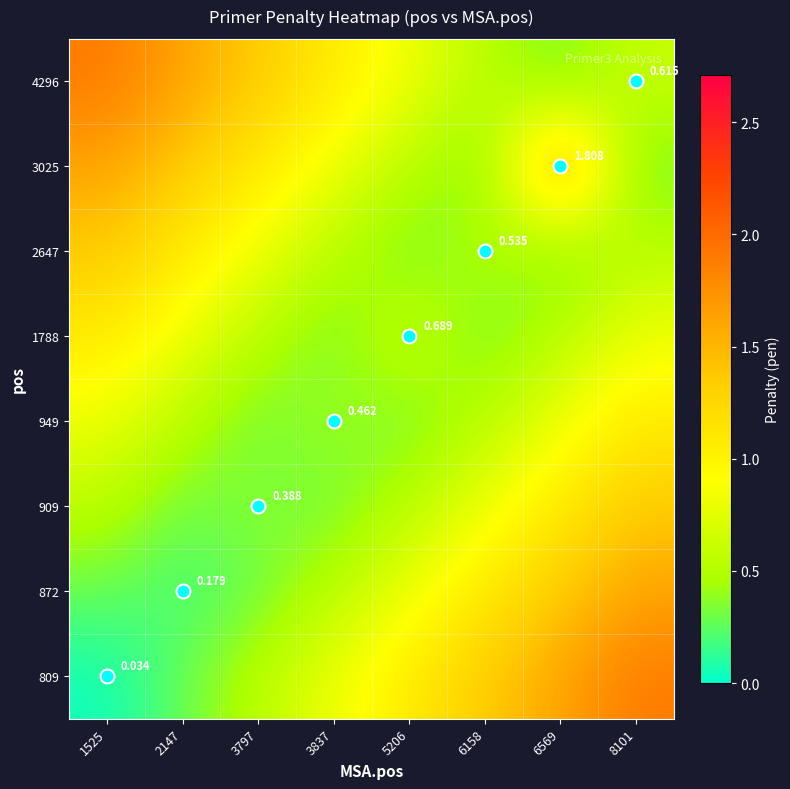

What is the approximate value of 949 at 6158?

0.5